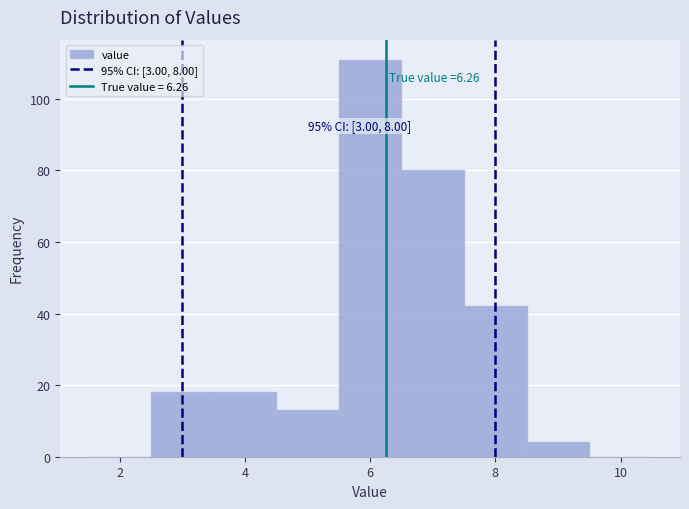

Over which range of the x-axis is the bar tallest?

5.5 to 6.5